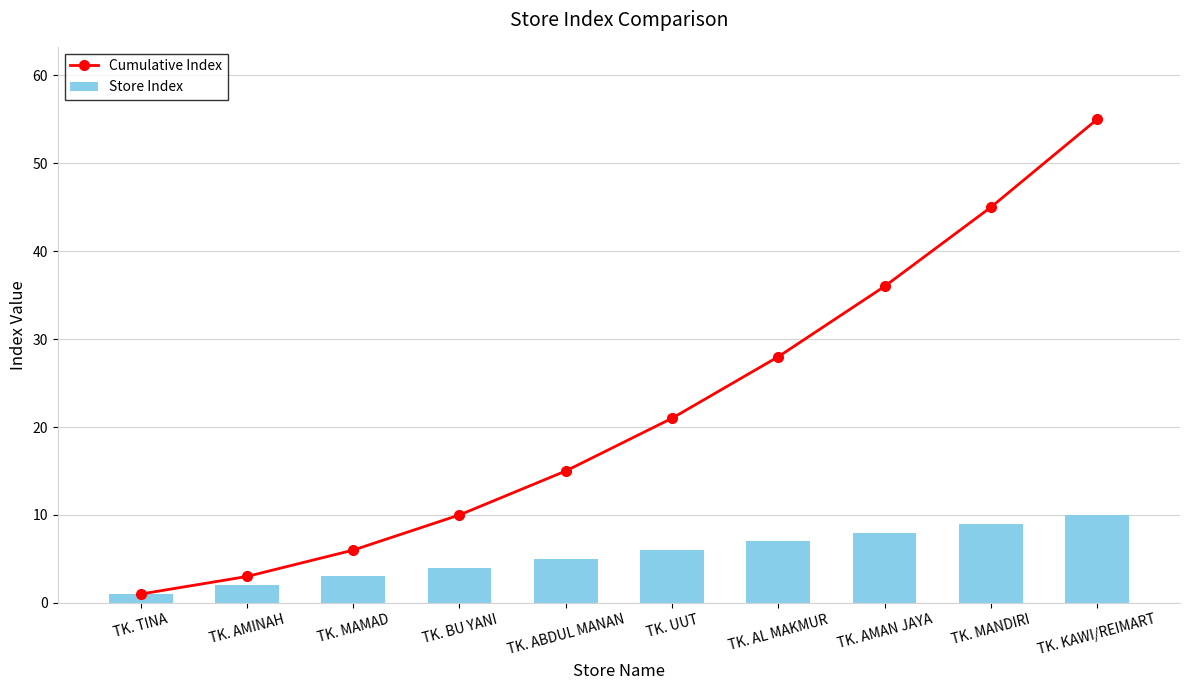

True or false: Store Index has a value of 3 at TK. AMINAH.

False